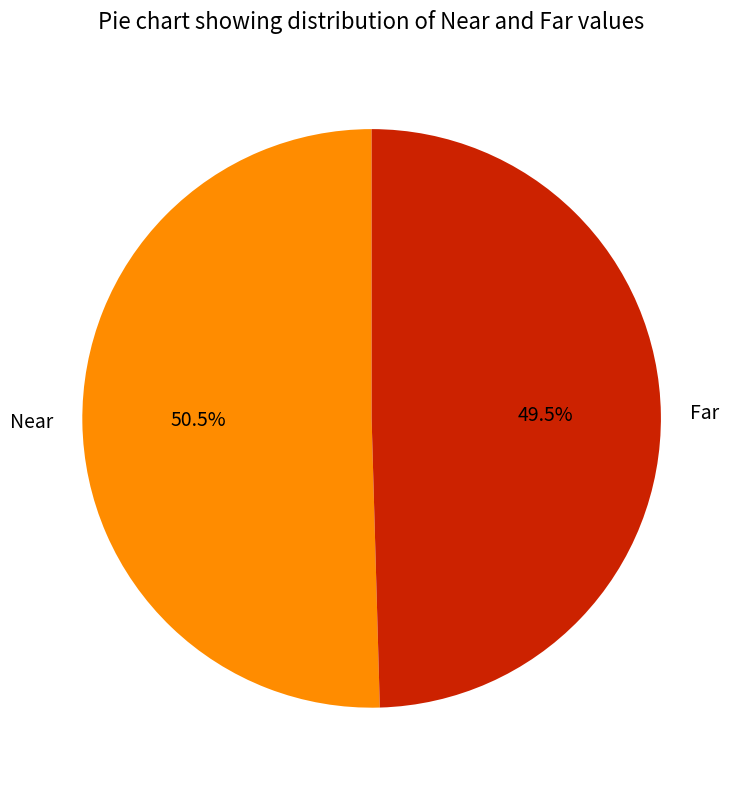

To the nearest percent, what is the difference between the Far and Near slice percentages?

1%